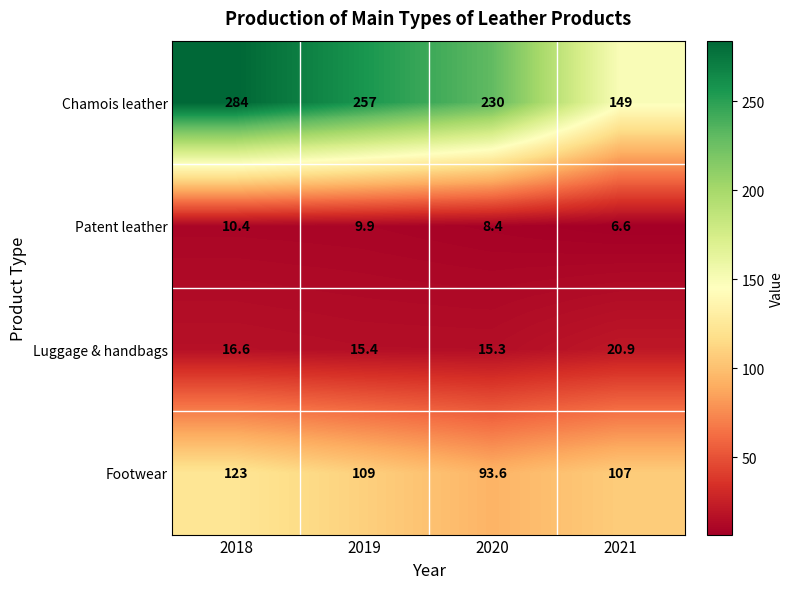

Which series has the largest total across all categories?

Chamois leather